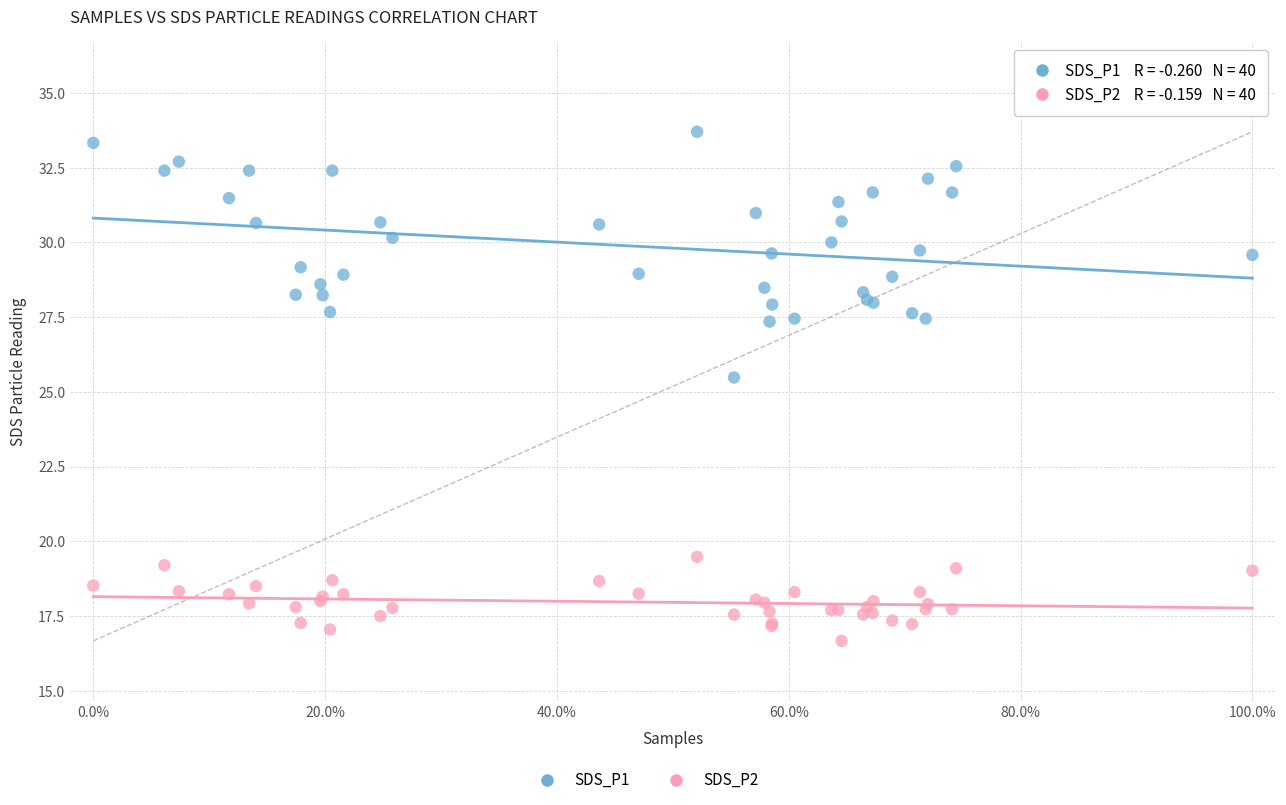

Which series contains the lowest Y value?

SDS_P2